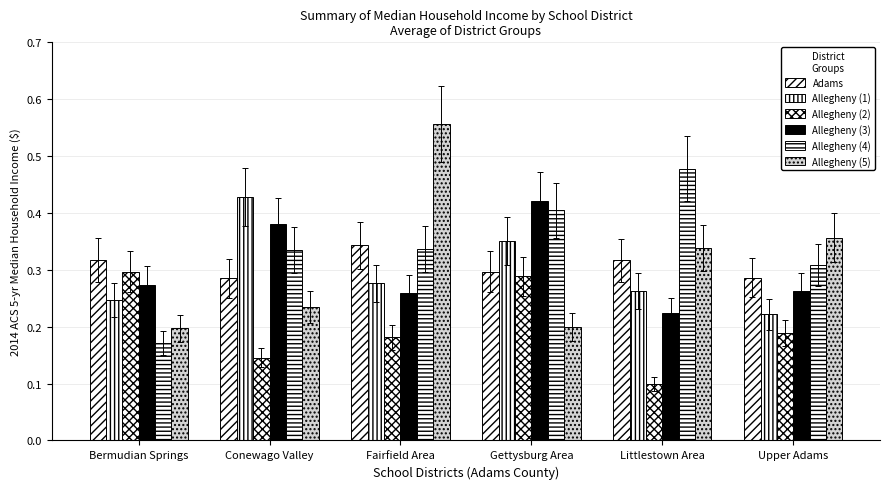

Are the bars grouped side by side (vs. stacked)?

Yes